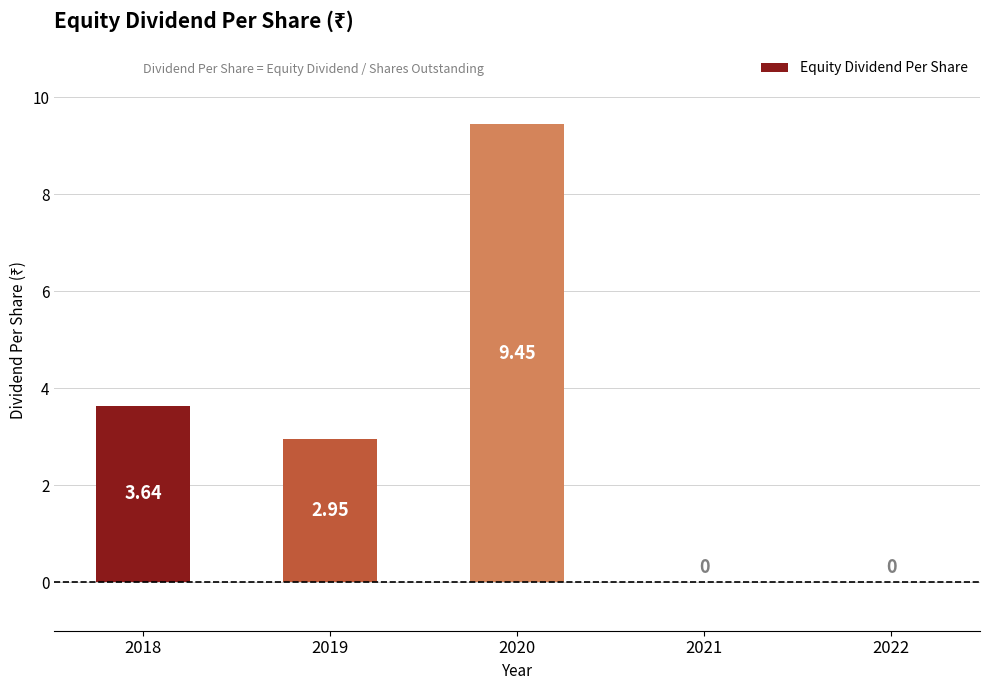

What is the sum of the values at 2018 and 2019?

6.6